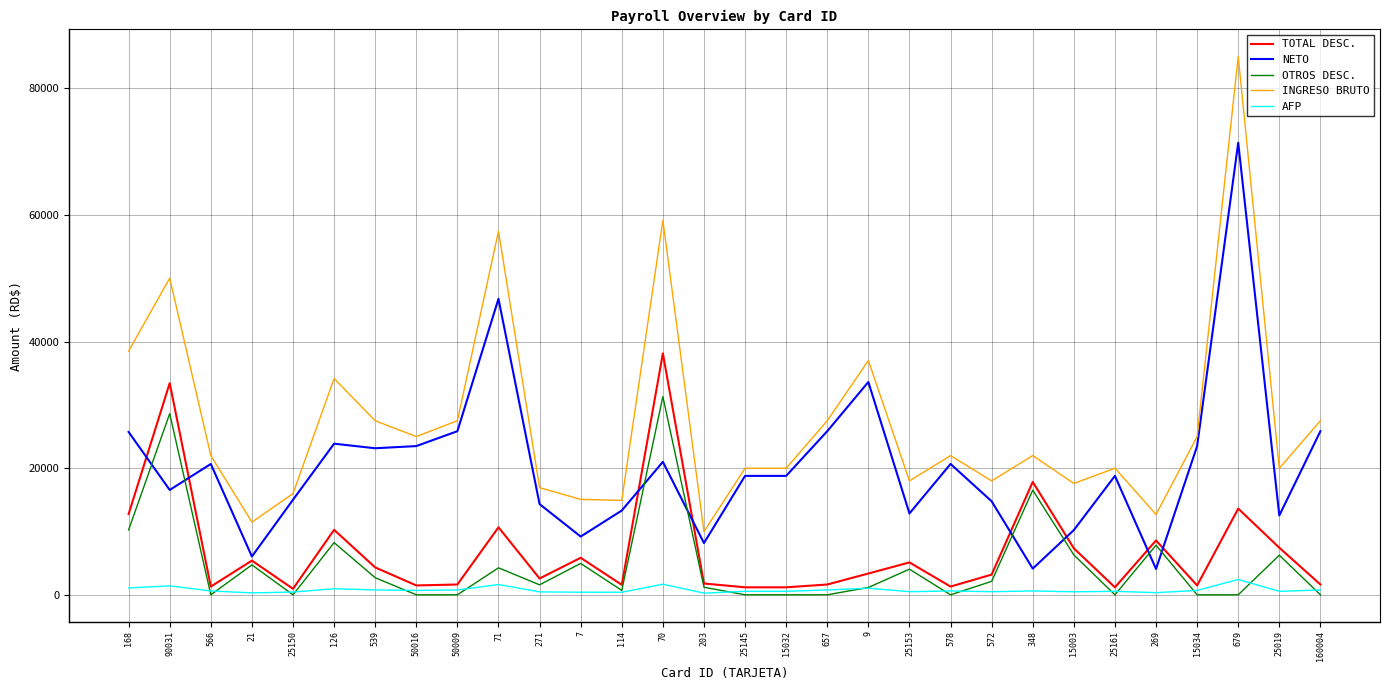

Rank the series at 70 from lowest to highest value.

AFP, NETO, OTROS DESC., TOTAL DESC., INGRESO BRUTO